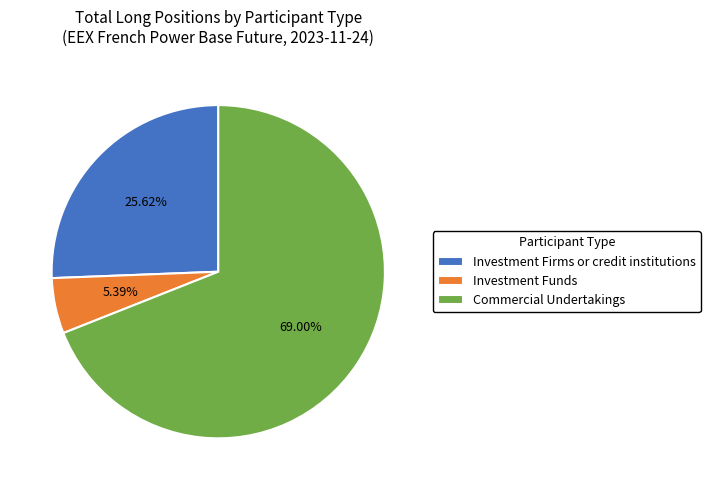

To the nearest percent, what percentage of the pie is Commercial Undertakings?

69%